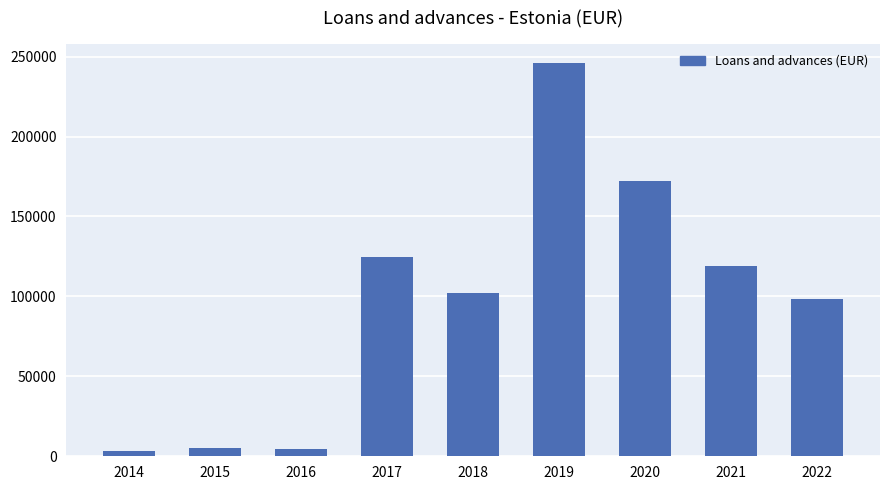

Between 2021 and 2022, which is larger?

2021